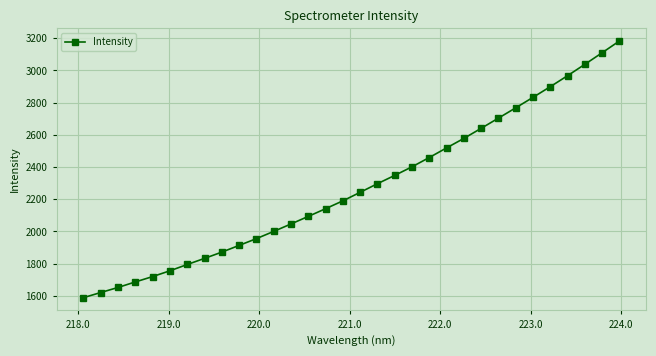

What is the maximum value shown in the chart?

3182.9